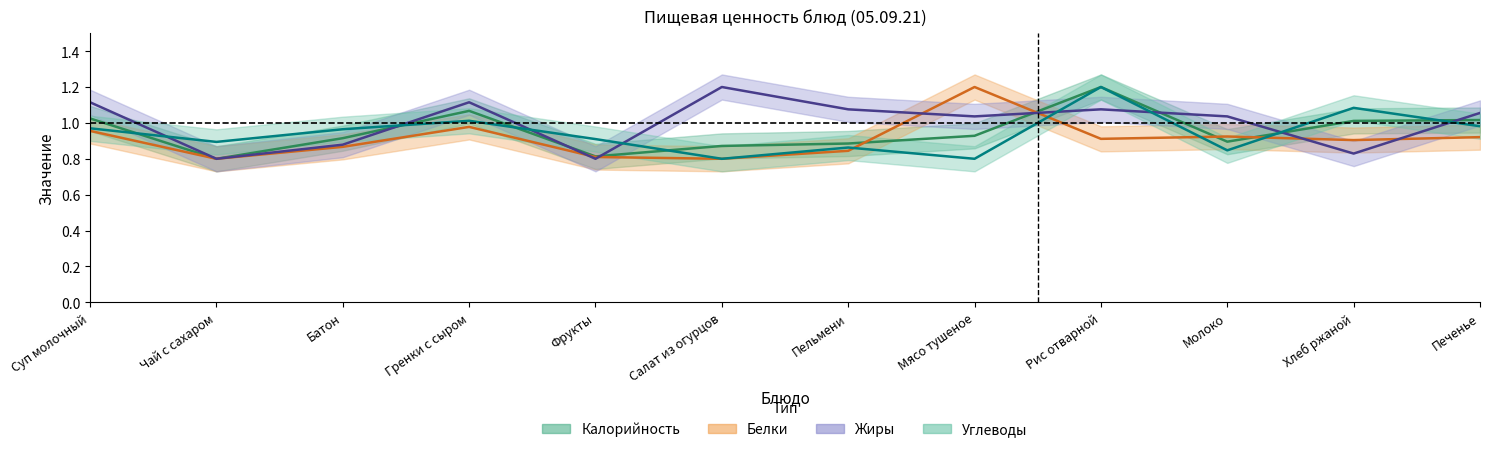

Where is the first local minimum for Калорийность?

Чай с сахаром